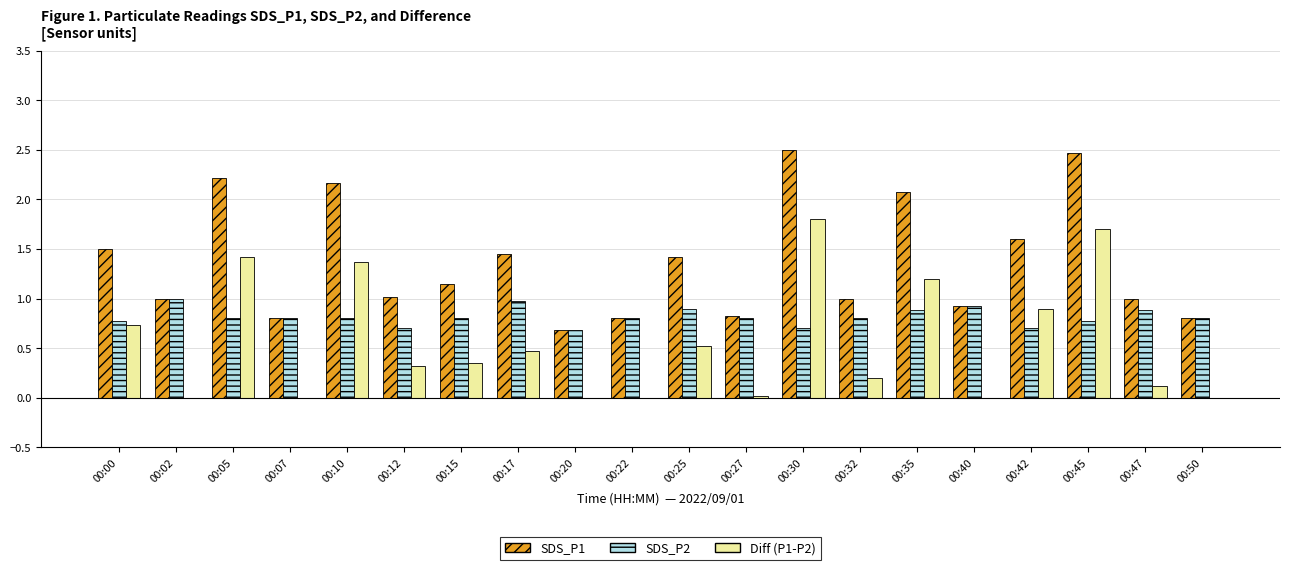

Between 00:30 and 00:32, which series saw the biggest shift?

Diff (P1-P2)